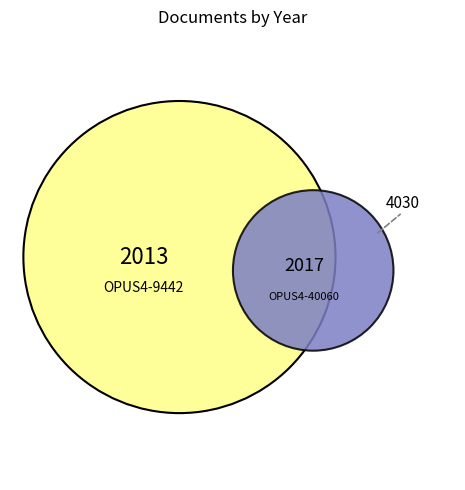

Combined, do OPUS4-9442 and OPUS4-40060 account for over 50%?

Yes